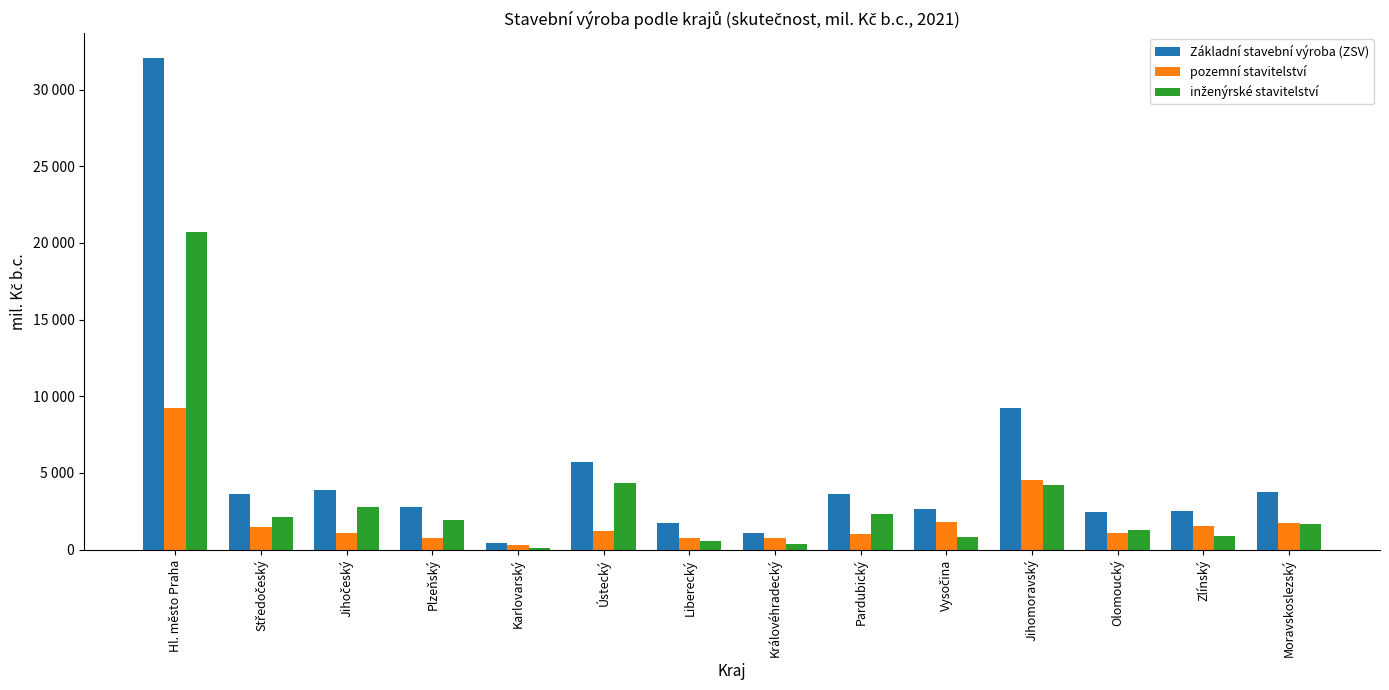

Does the chart contain stacked bars?

No